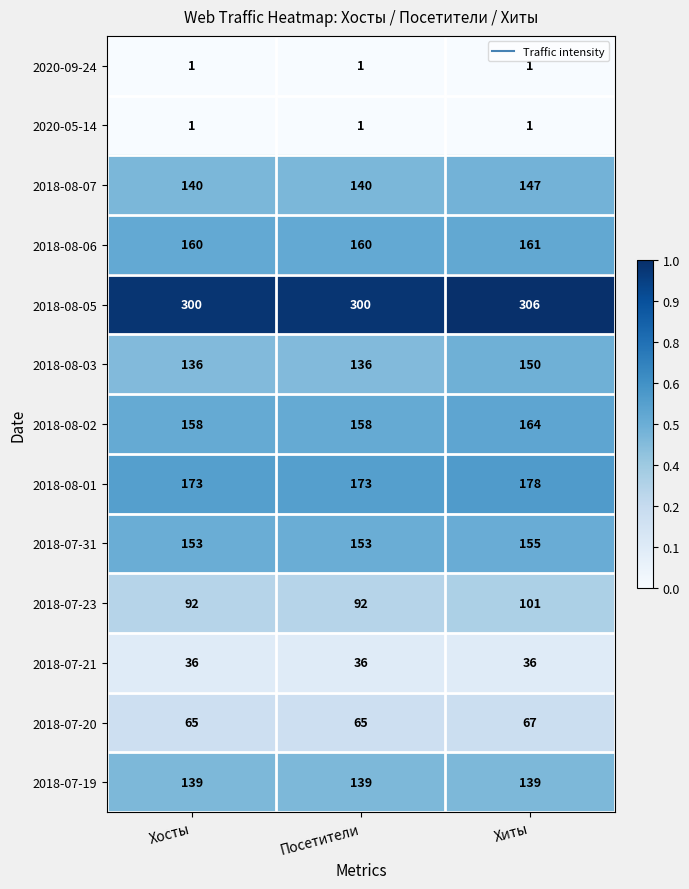

Which series has the largest total across all categories?

2018-08-05